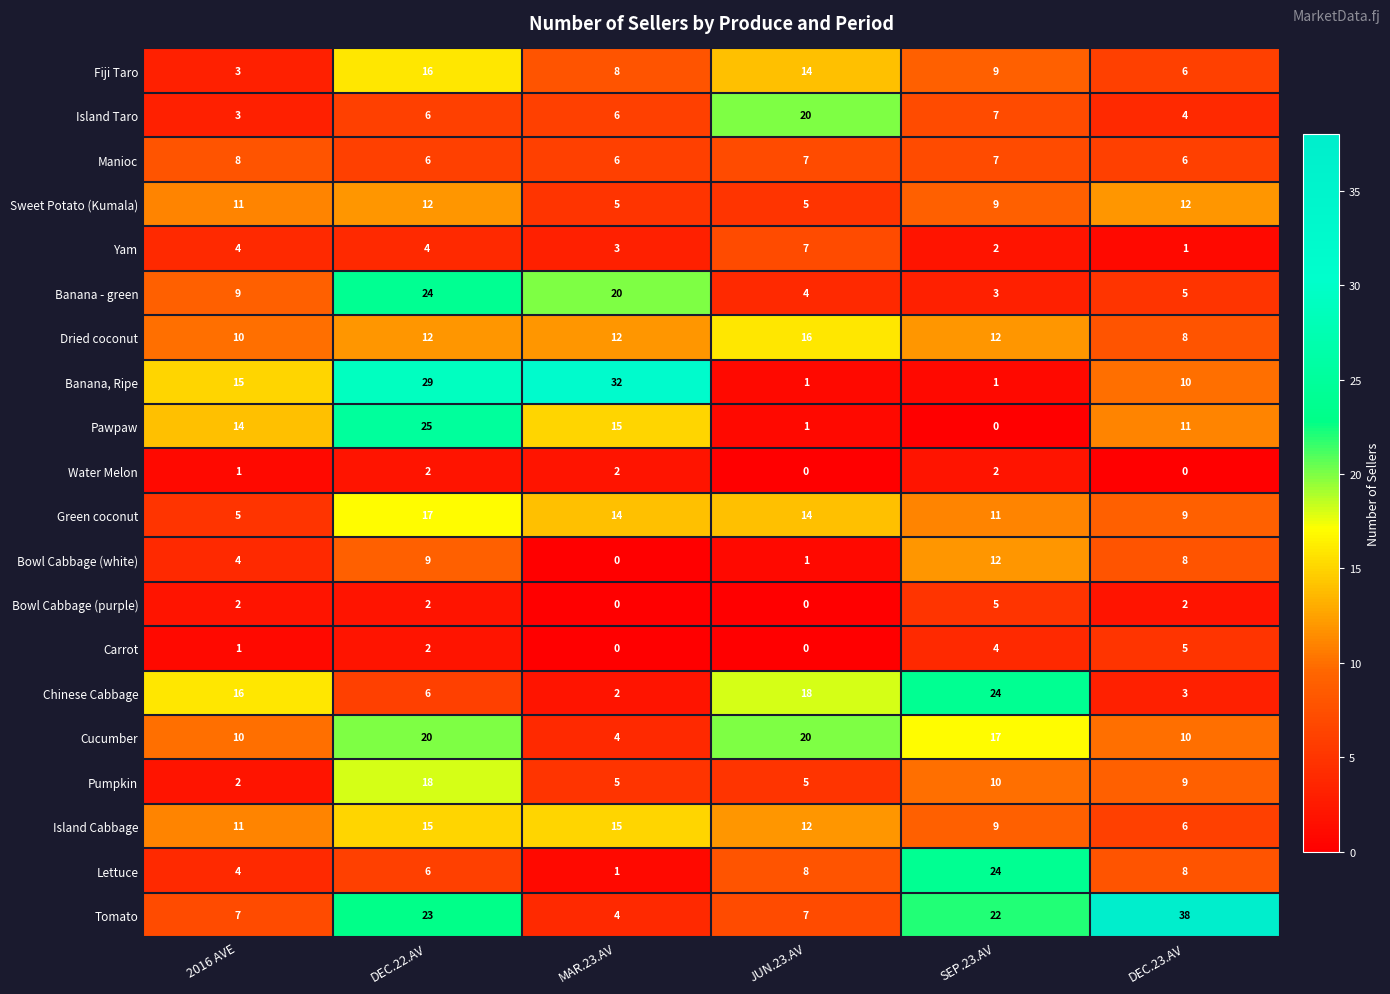

True or false: Green coconut has a value of 17 at DEC.22.AV.

True